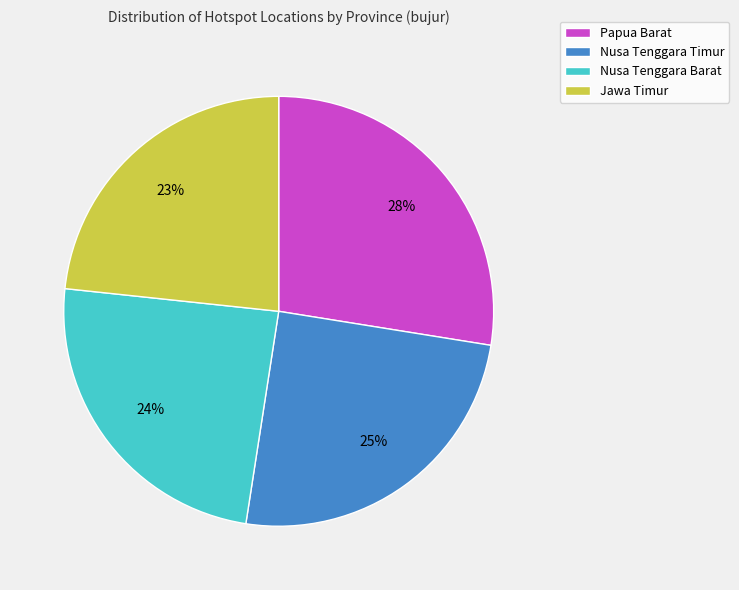

To the nearest percent, what is the difference between the Nusa Tenggara Barat and Jawa Timur slice percentages?

1%